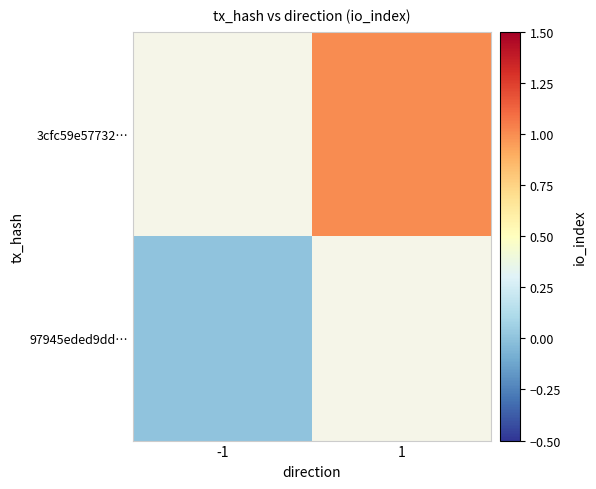

Is the value of 3cfc59e57732… at -1 greater than the value of 97945eded9dd… at 1?

No